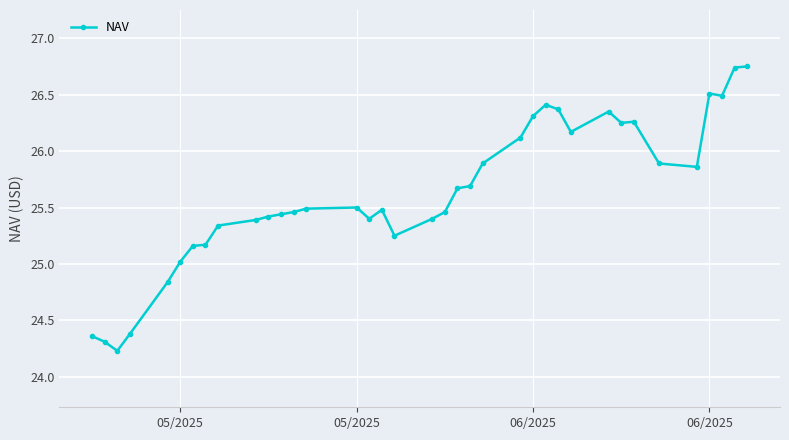

How many lines are shown in the chart?

1